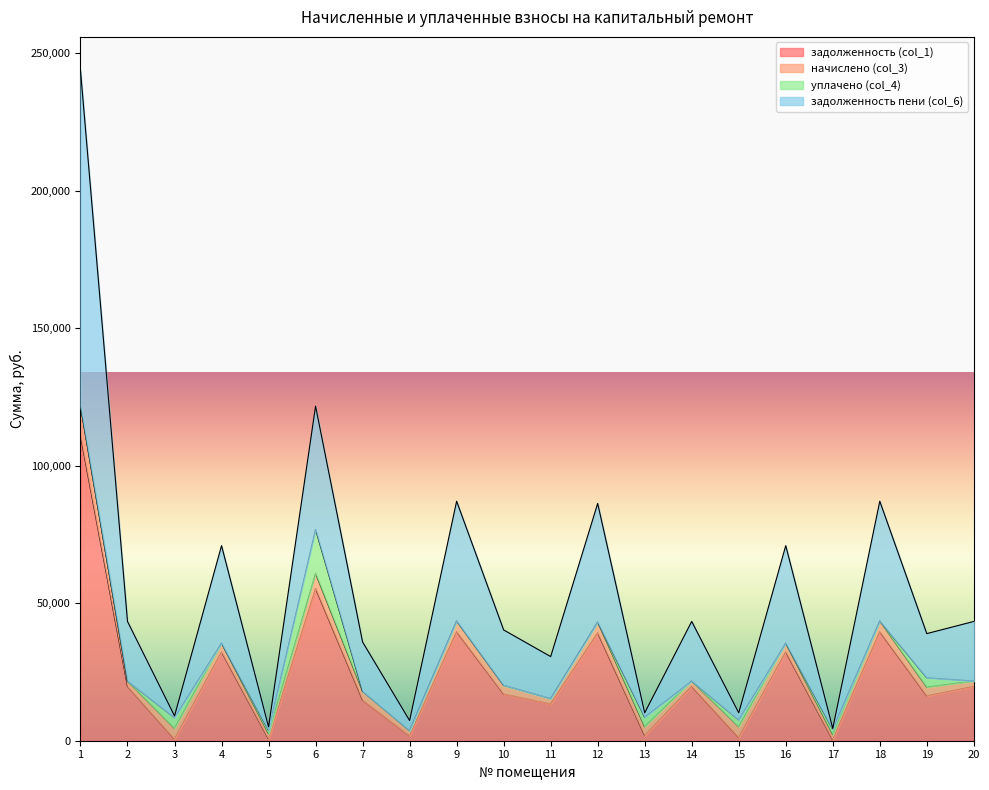

How many values in the задолженность пени (col_6) series exceed 21680?

10